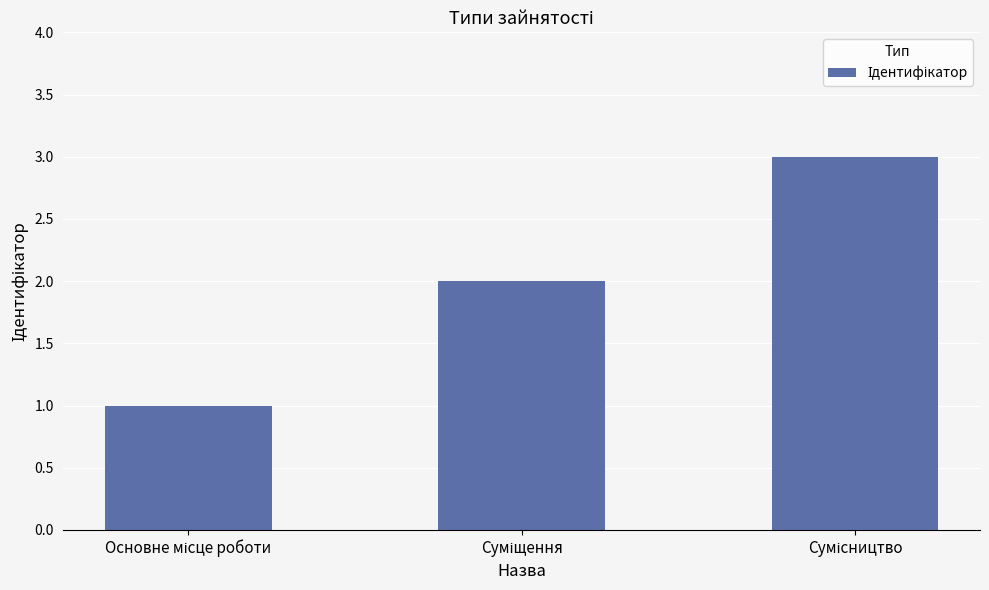

Count the number of data series in this chart.

1